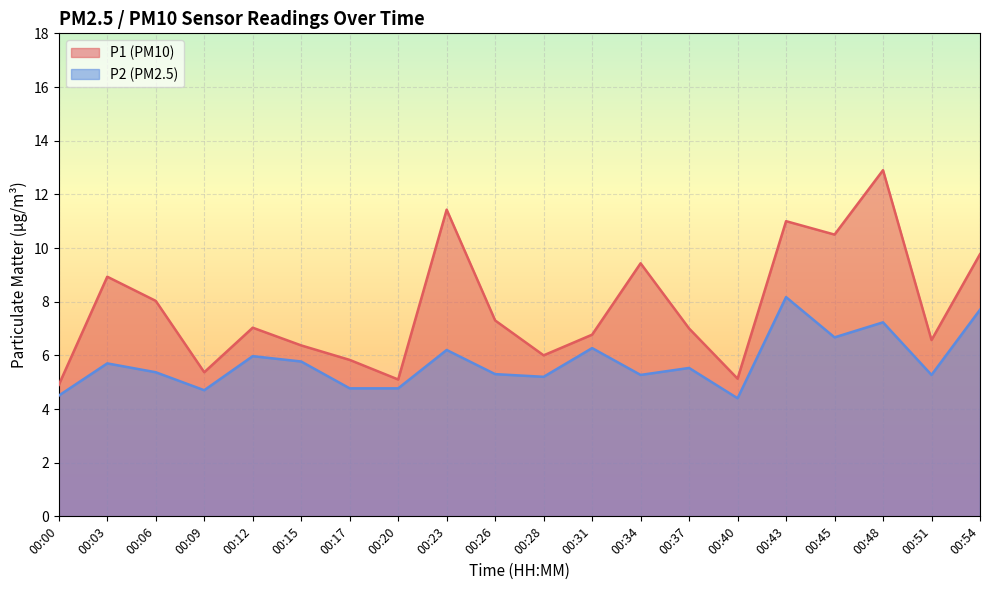

At which category does P2 reach its first local peak?

00:03